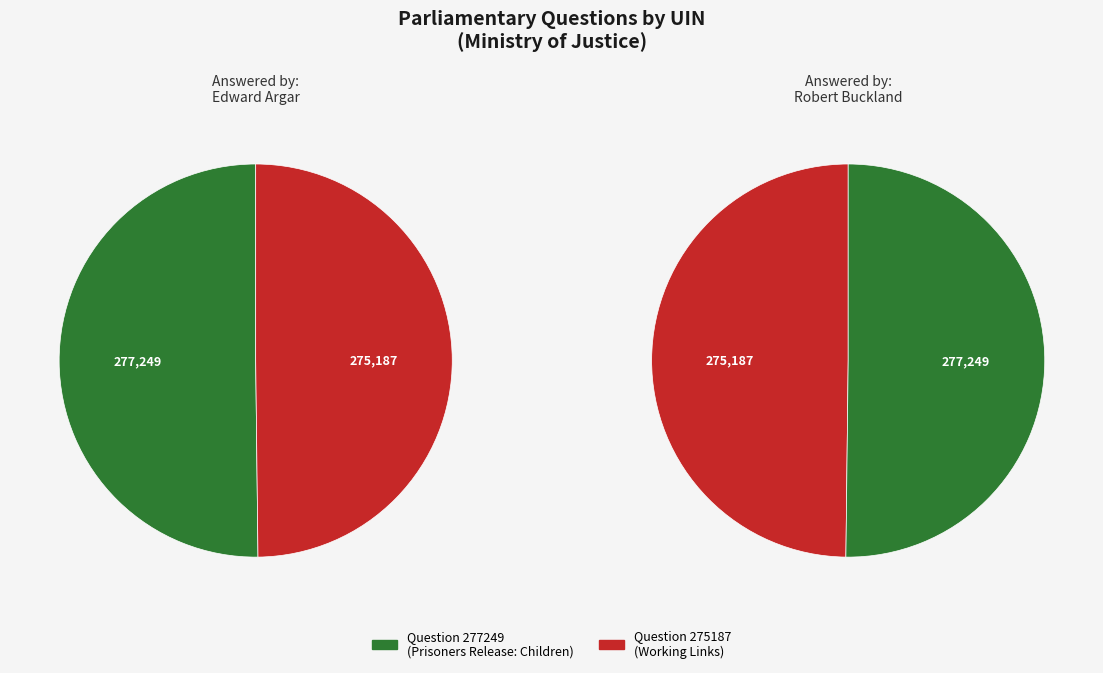

Is there a majority slice in this chart?

Yes